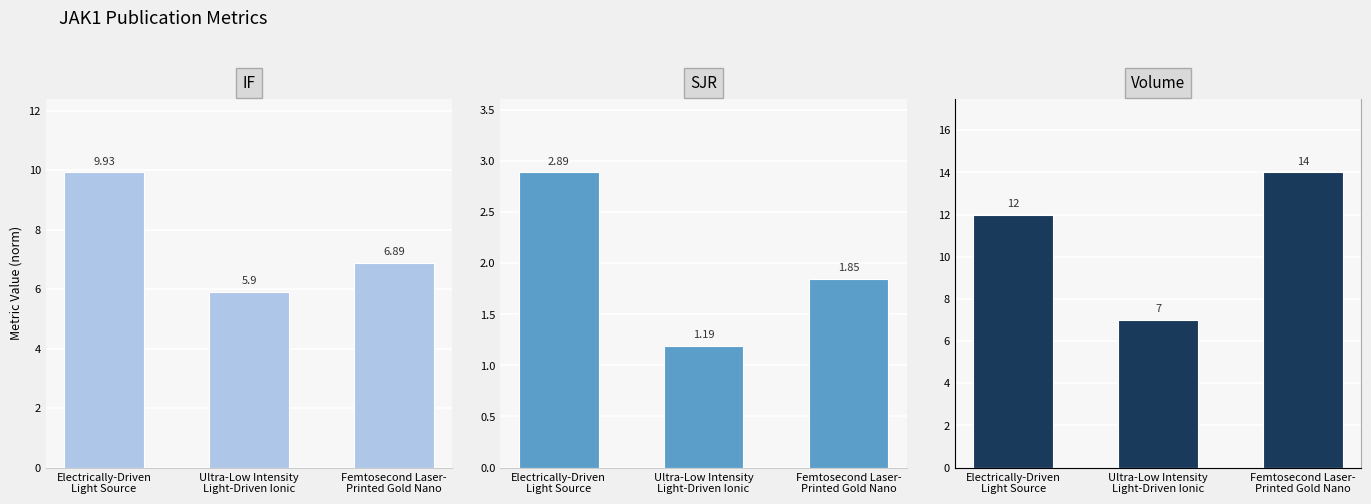

What is the average value of the SJR series?

2.0